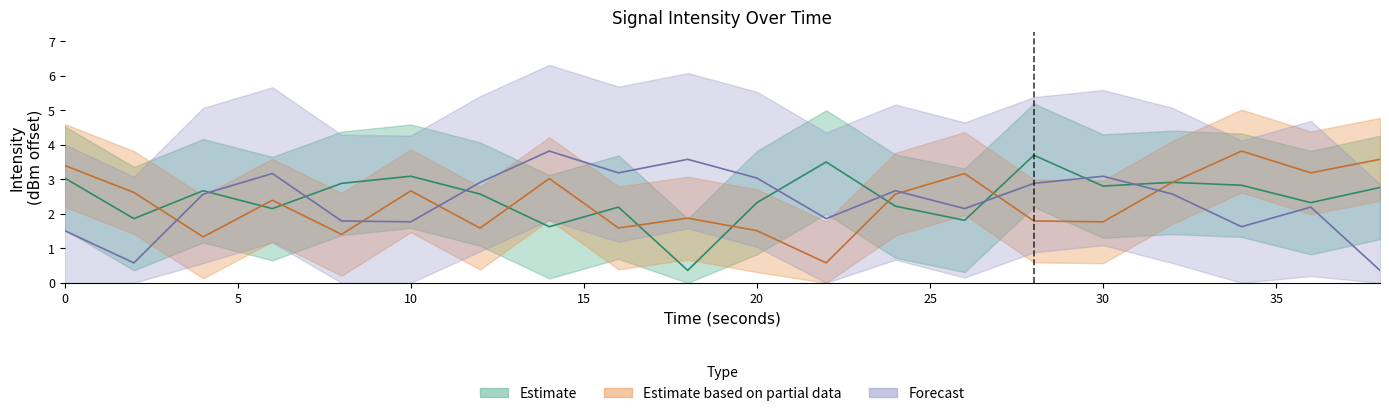

Reading left to right, transcribe all the data shown in this chart.

Estimate: 0=3.0	2=1.9	4=2.7	6=2.2	8=2.9	10=3.1	12=2.6	14=1.6	16=2.2	18=0.4	20=2.3	22=3.5	24=2.2	26=1.8	28=3.7	30=2.8	32=2.9	34=2.8	36=2.3	38=2.8
Estimate based on partial data: 0=3.4	2=2.6	4=1.3	6=2.4	8=1.4	10=2.7	12=1.6	14=3.0	16=1.6	18=1.9	20=1.5	22=0.6	24=2.6	26=3.2	28=1.8	30=1.8	32=2.9	34=3.8	36=3.2	38=3.6
Forecast: 0=1.5	2=0.6	4=2.6	6=3.2	8=1.8	10=1.8	12=2.9	14=3.8	16=3.2	18=3.6	20=3.0	22=1.9	24=2.7	26=2.2	28=2.9	30=3.1	32=2.6	34=1.6	36=2.2	38=0.4